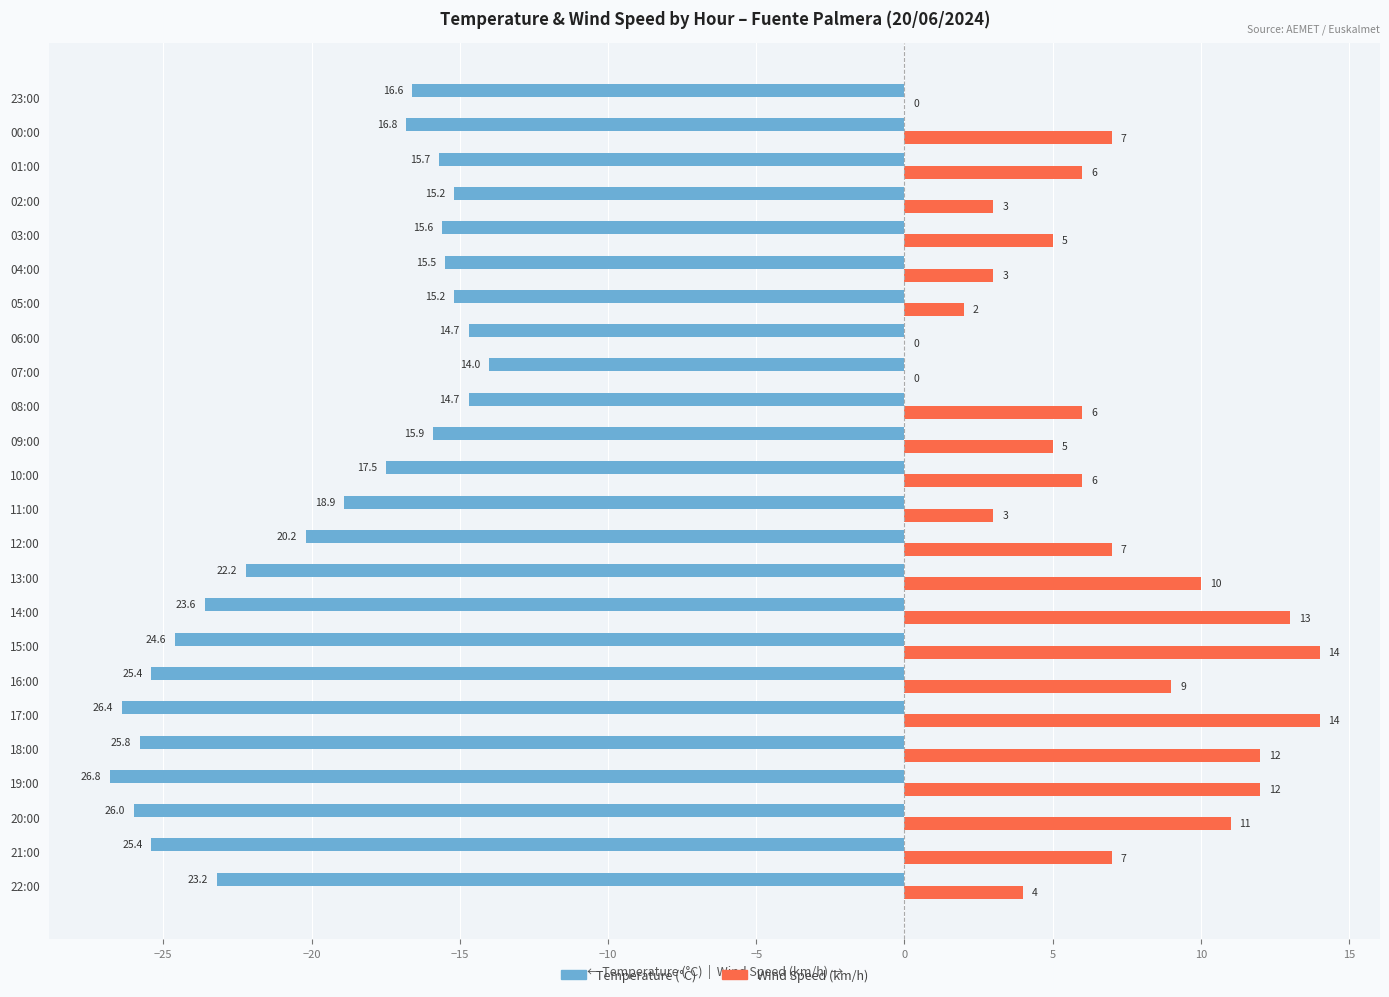

What is the greatest value displayed?

14.0